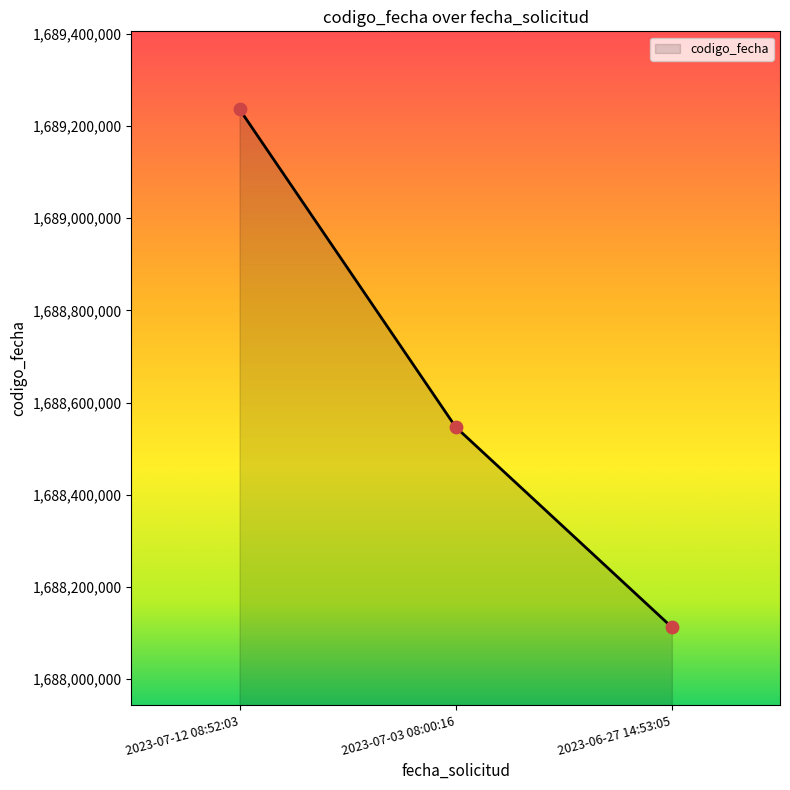

What is the change in value from 2023-07-03 08:00:16 to 2023-06-27 14:53:05?

-434227